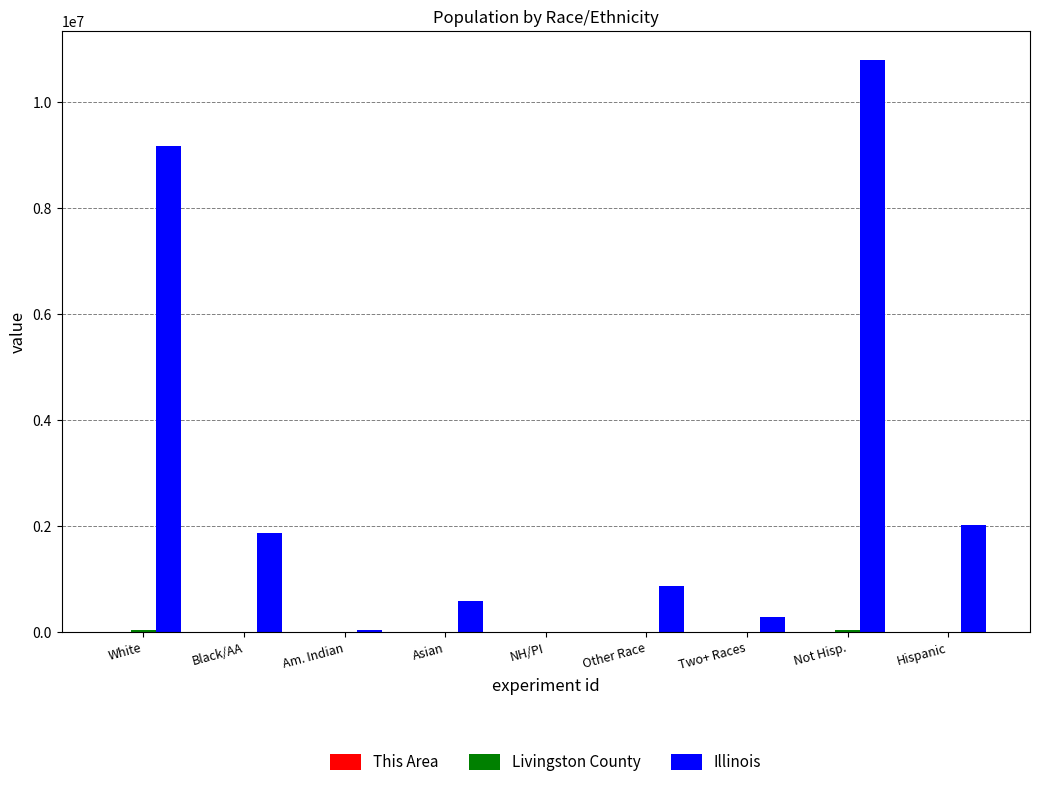

At which label does Illinois first exceed 861412?

White